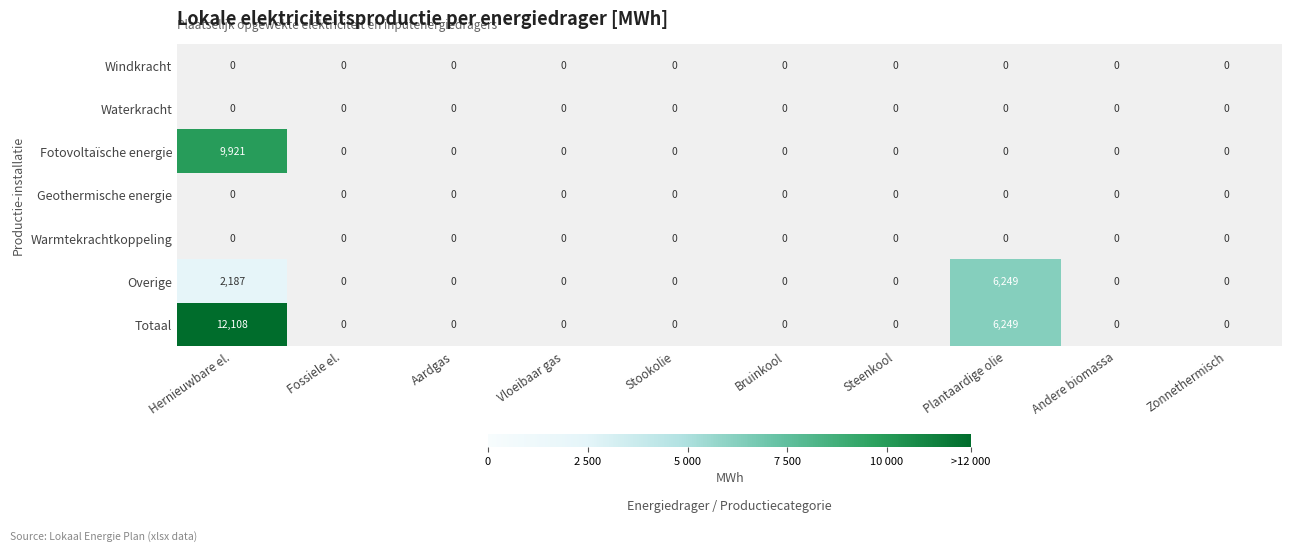

What is the total value across all series at Plantaardige olie?

12498